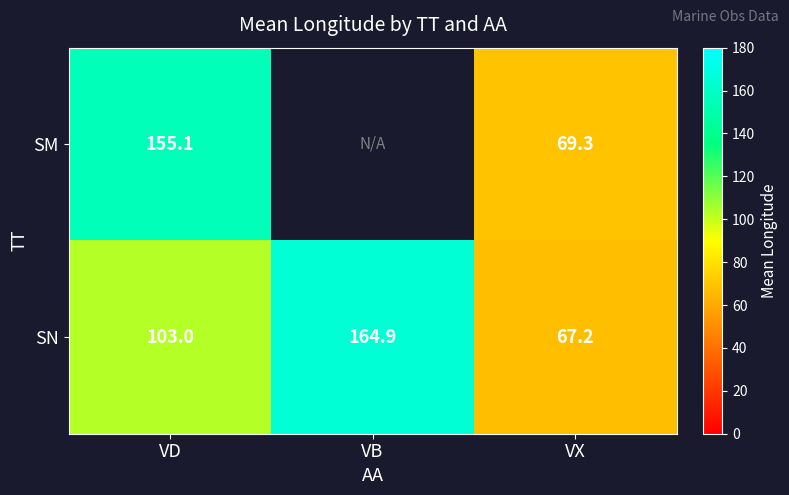

Is the value of SM at VD greater than the value of SN at VX?

Yes